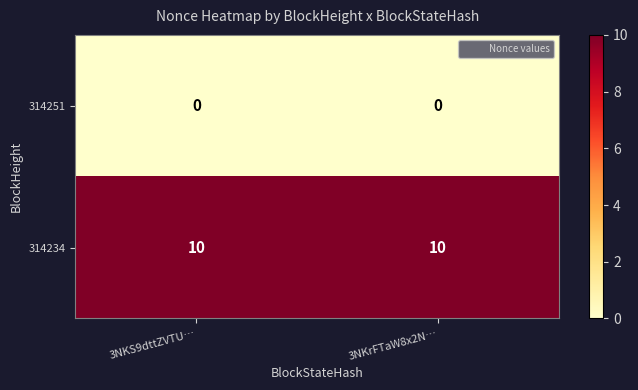

Count the number of categories in the chart.

2